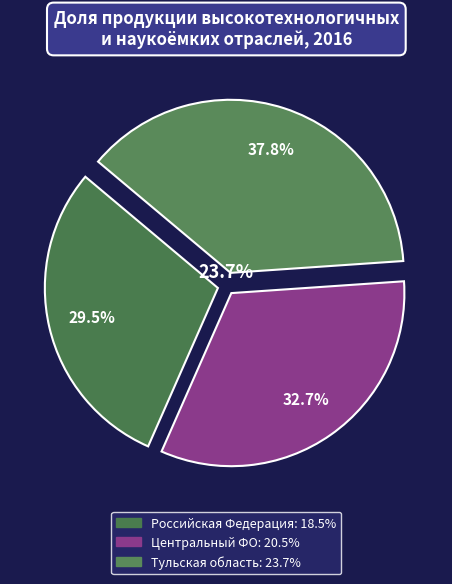

Which category has the smallest portion of the pie?

Российская Федерация